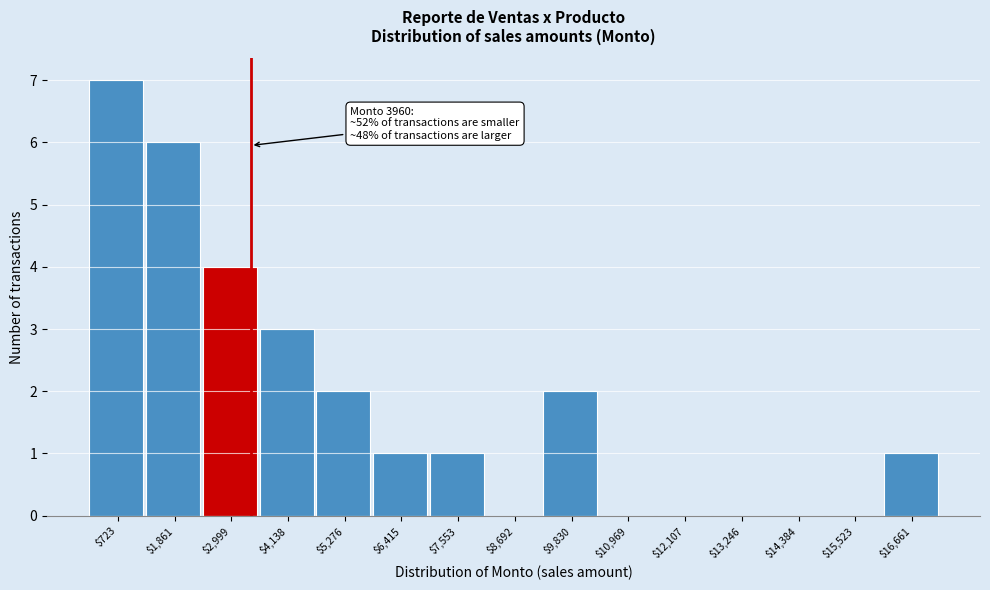

True or false: the data shows 2 at $9,830.

True